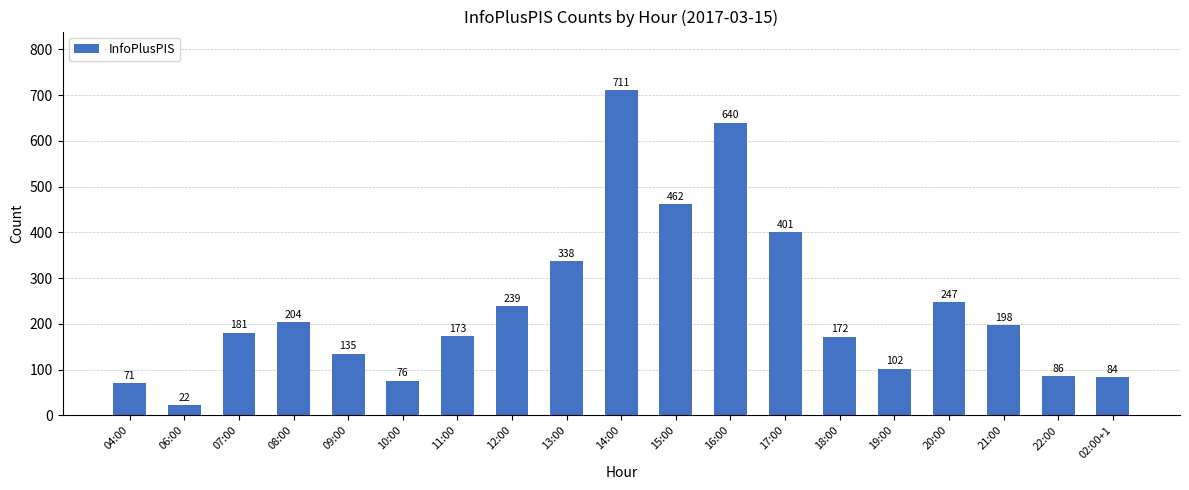

Is it true that the value at 02:00+1 is 145?

False